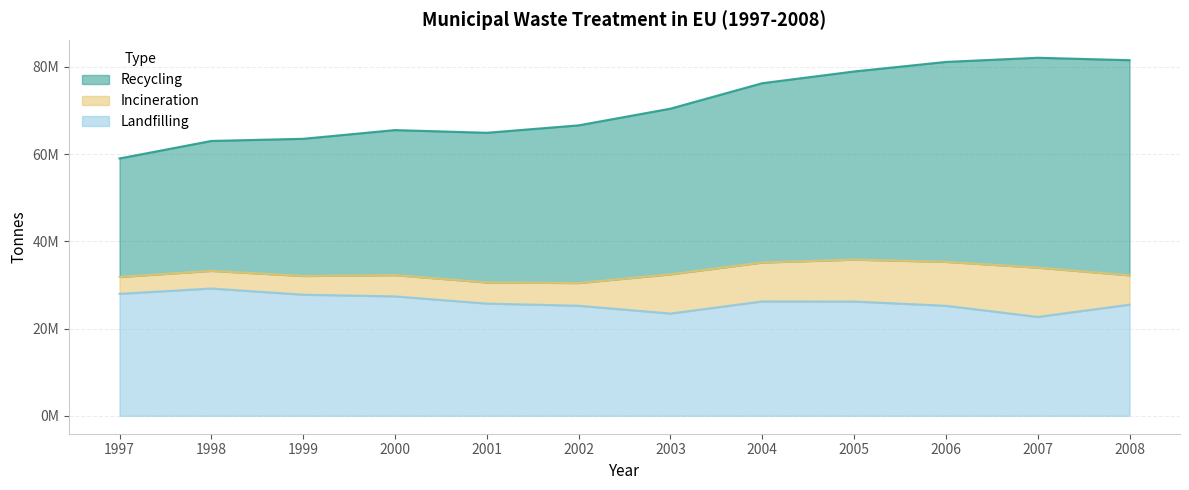

Where does the Landfilling series first go above 26196594?

1997